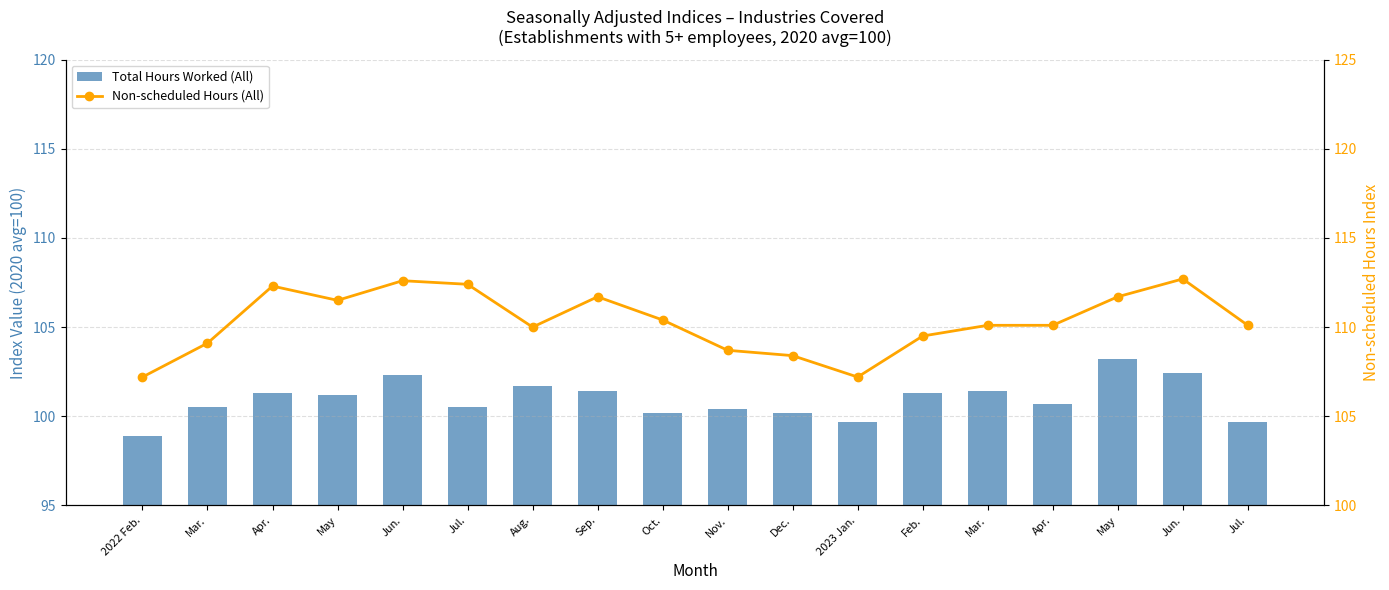

True or false: Total Hours Worked (All) has a value of 147.4 at Jun..

False